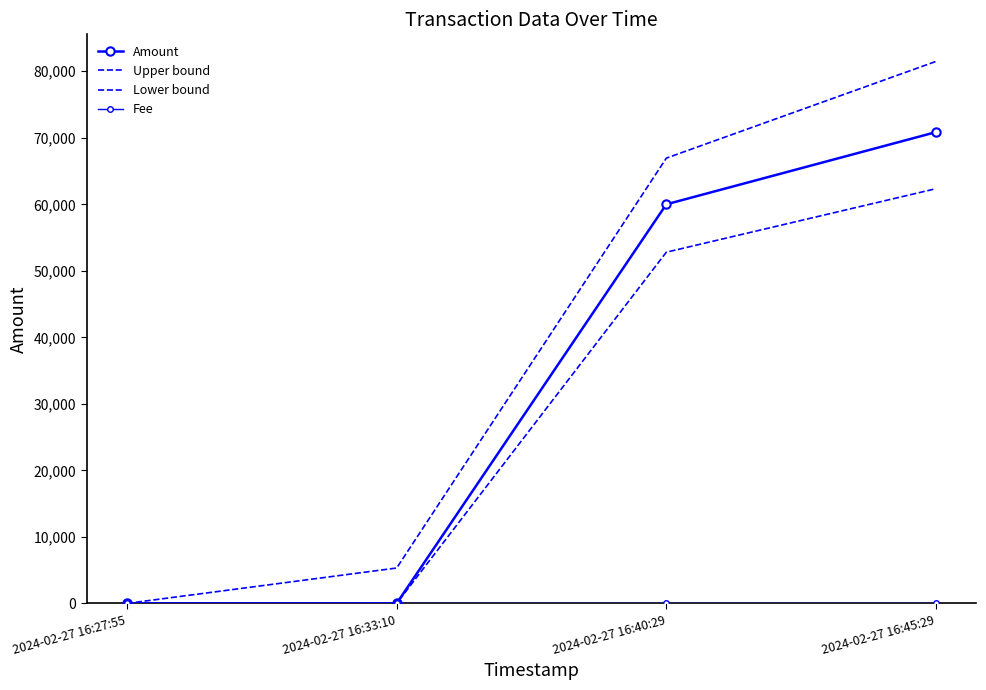

Reading left to right, list all the values displayed in this chart.

Amount: 0.0	10.0	60000.0	70852.3
Upper bound: 0.0	5322.4	66941.8	81480.2
Lower bound: 0.0	8.8	52800.0	62350.1
Fee: 0.0	0.0	0.0	0.0